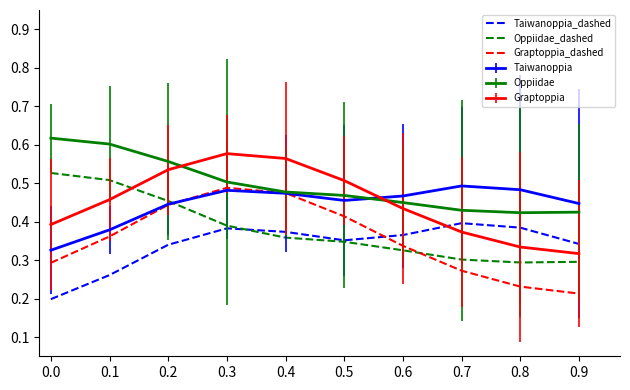

How many lines are shown in the chart?

6